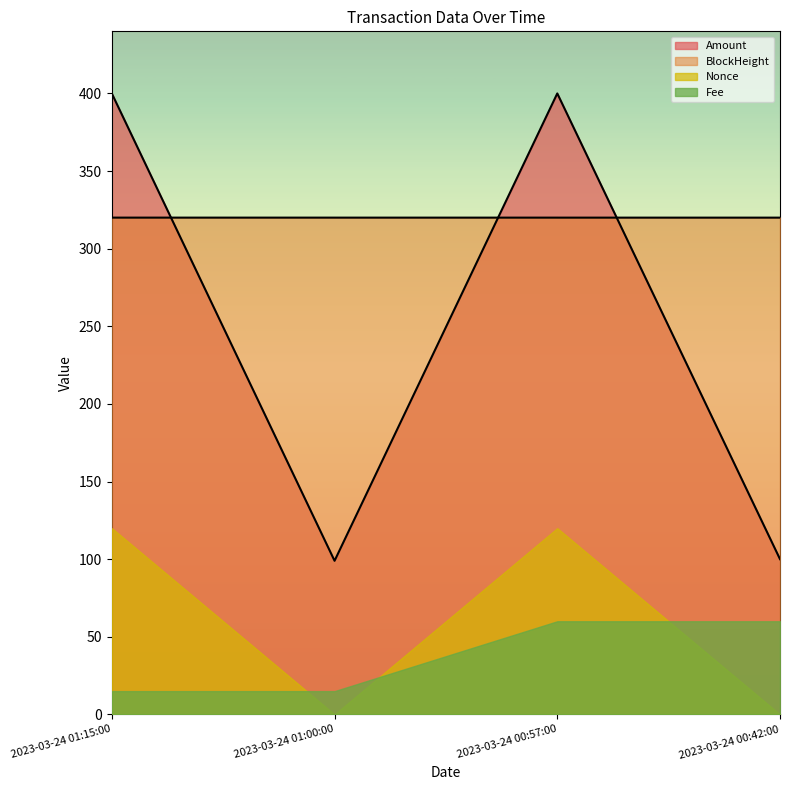

The value of BlockHeight at 2023-03-24 00:42:00 is 438.5. True or false?

False